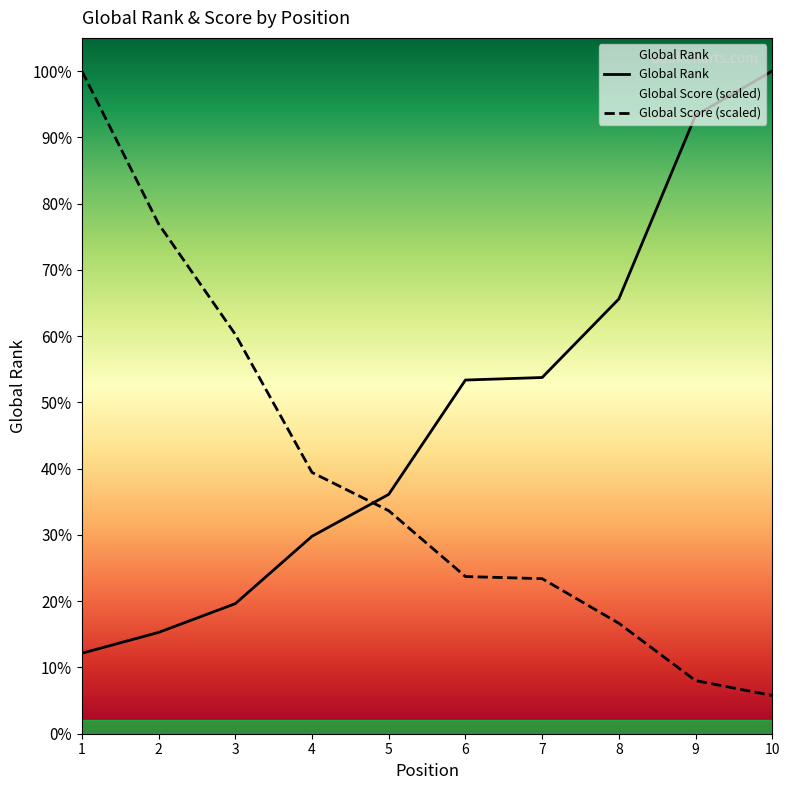

Rank the series by their average value, from highest to lowest.

Global Rank, Global Score (scaled)